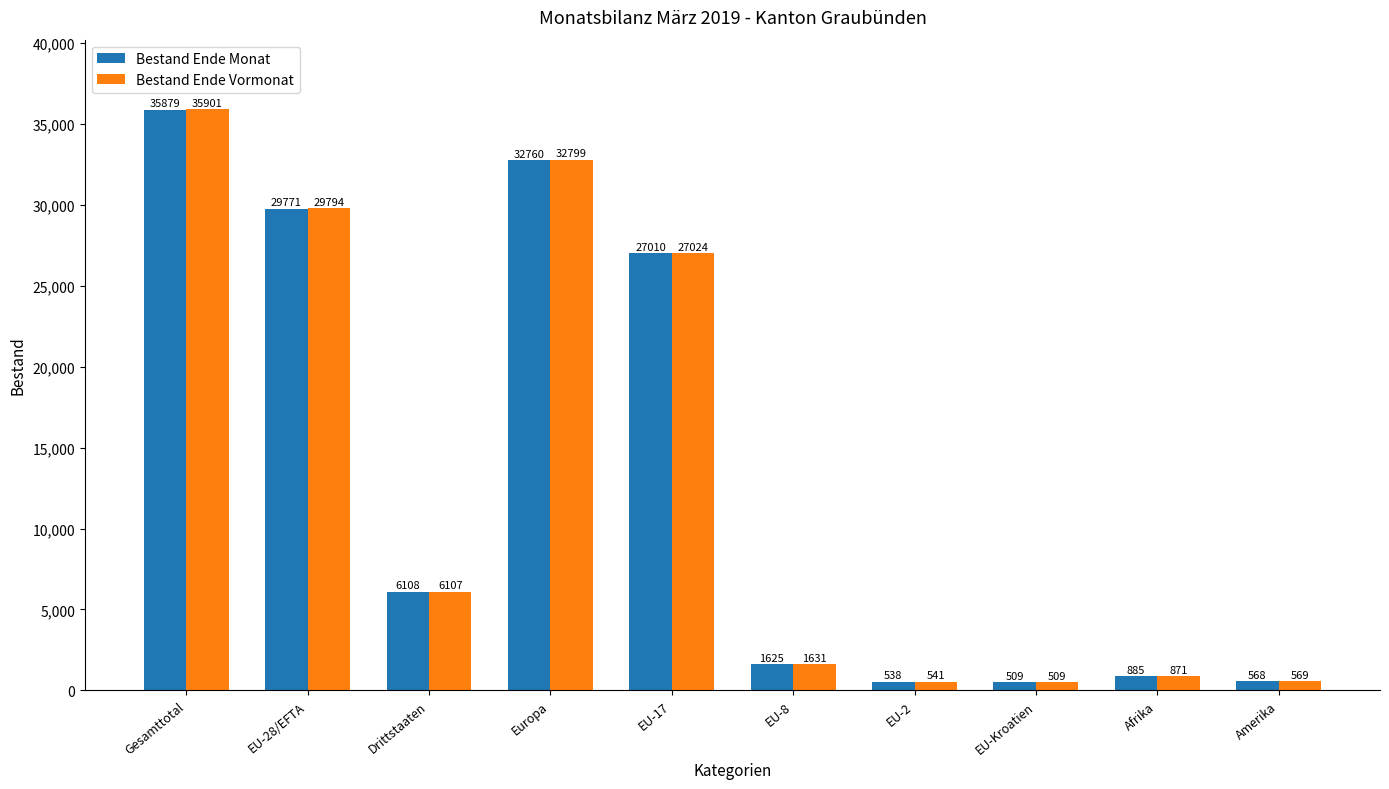

What is the label of the 10th bar from the left?

Amerika